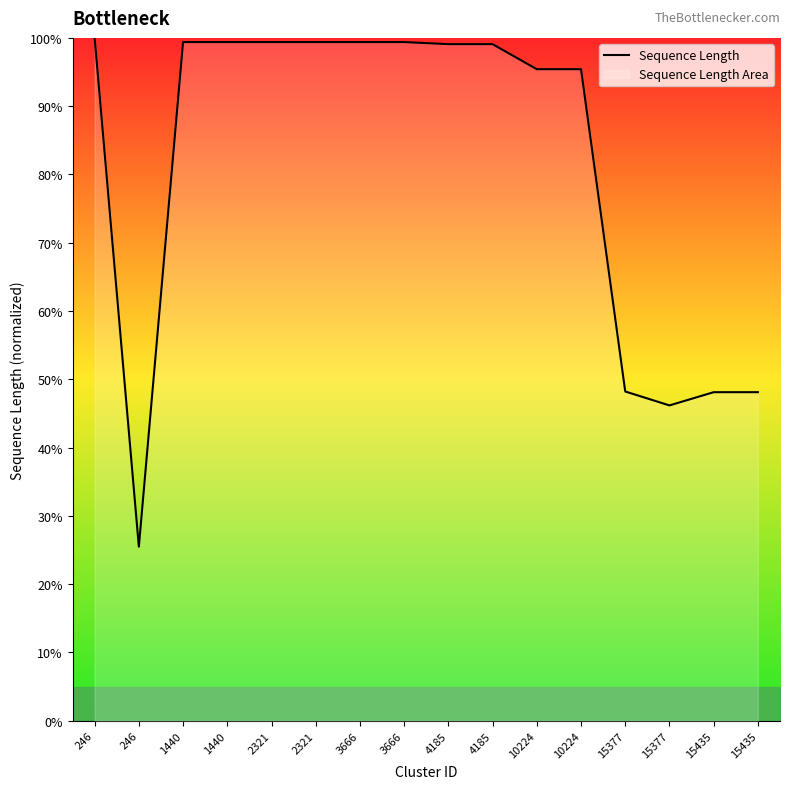

What is the change in value from 246 to 2321?

+73.9